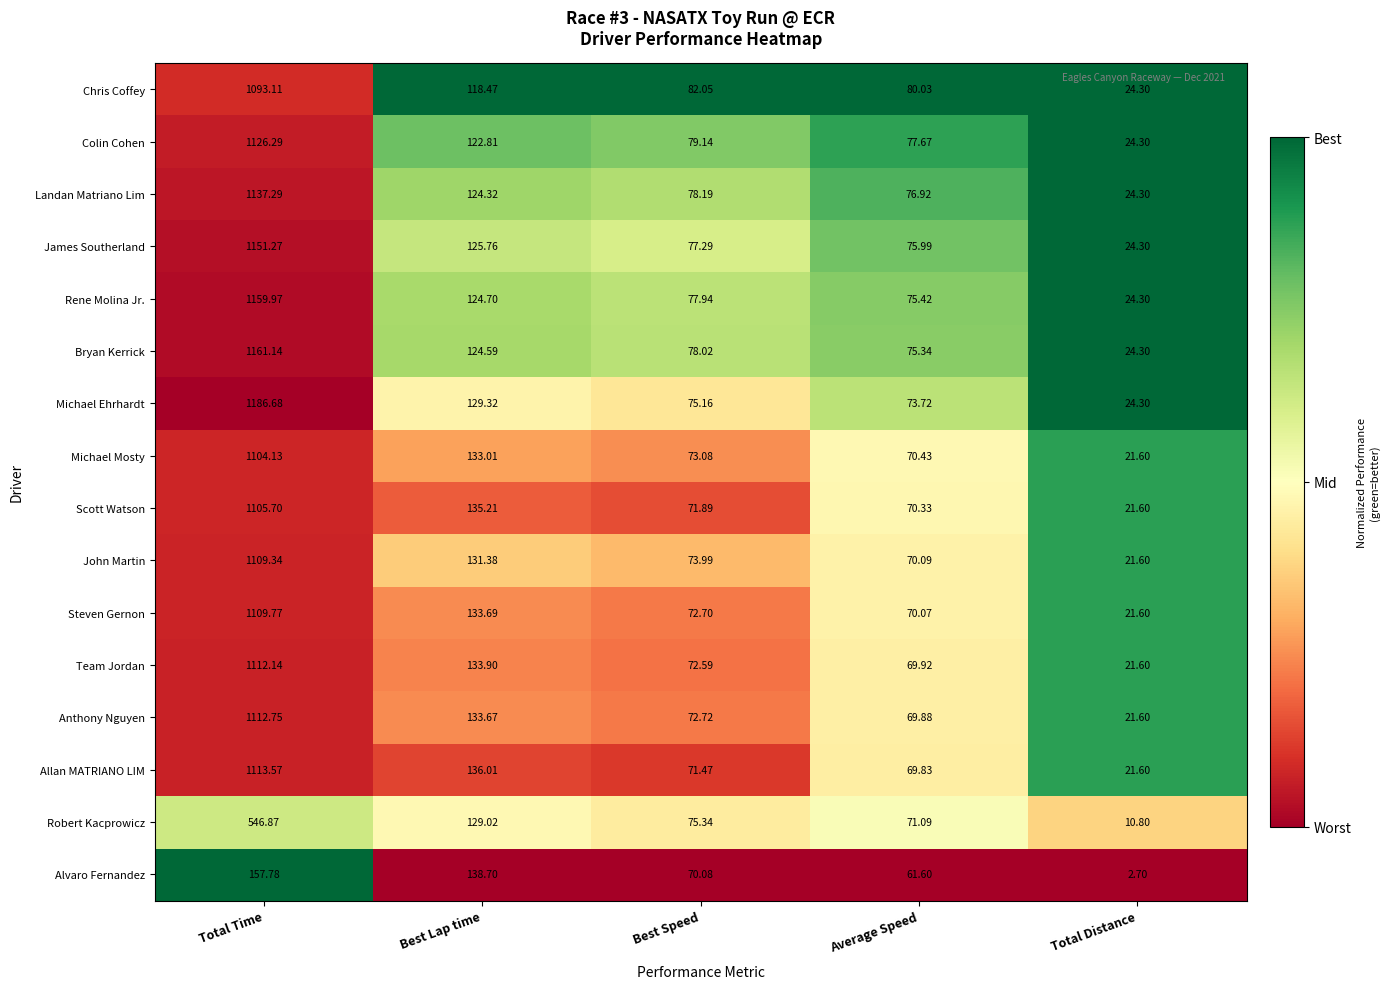

Which series has the widest spread of values?

Michael Ehrhardt